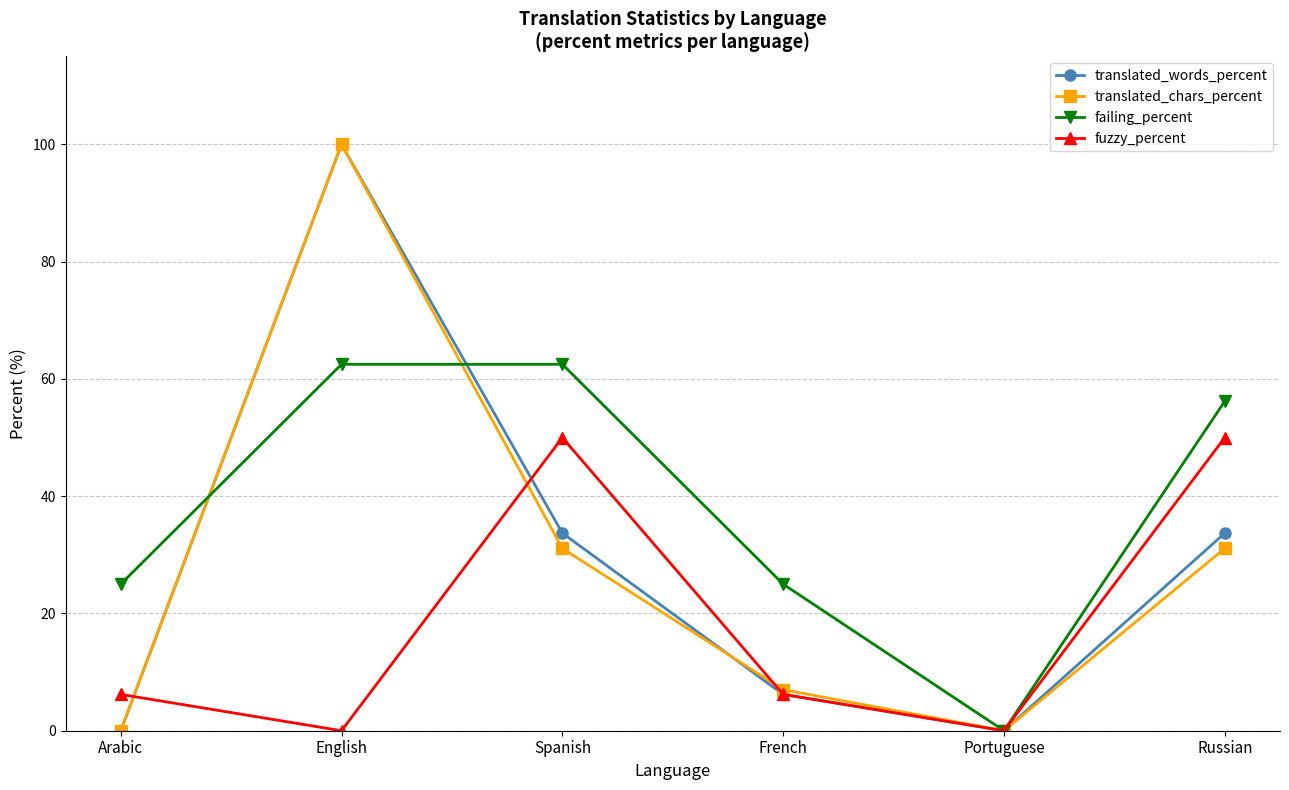

What is the maximum value shown in the chart?

100.0